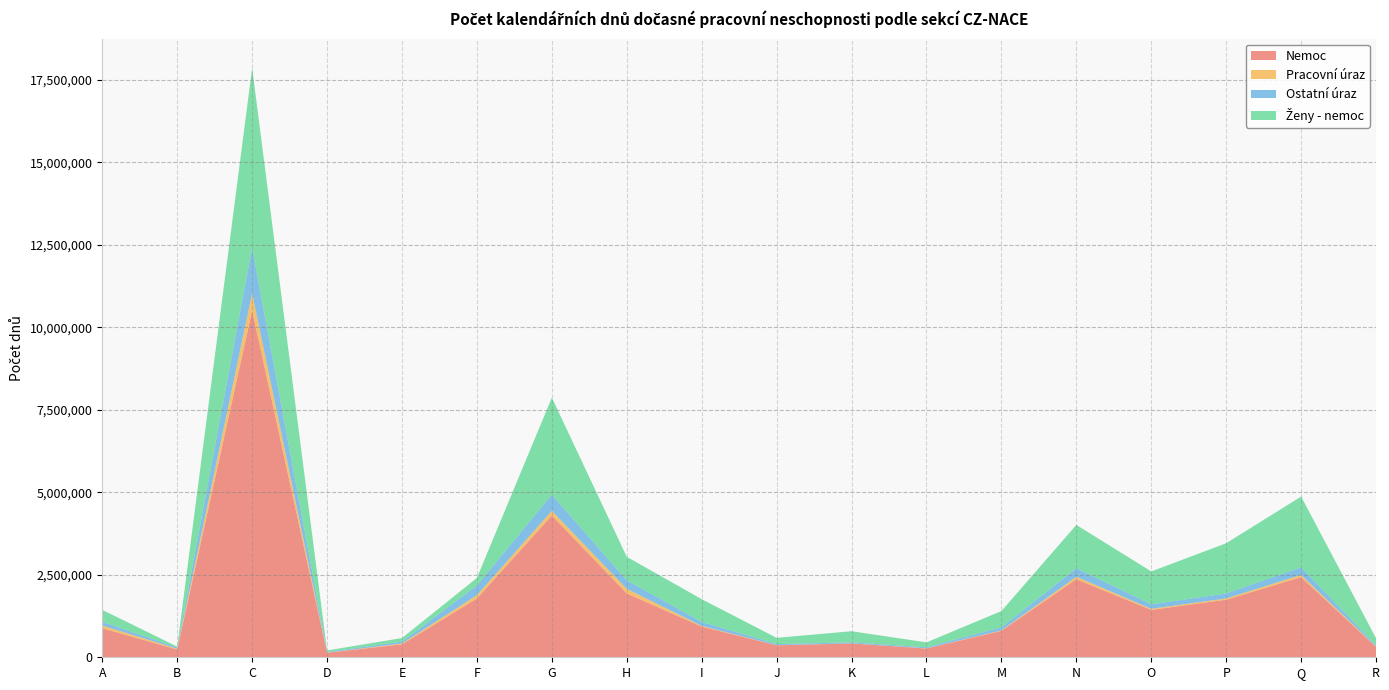

Reading right to left, list all the values displayed in this chart.

nemoc: 314316	2430138	1745582	1436452	2366798	801061	265534	418766	362378	930547	1933852	4298463	1783335	391773	137496	10511244	234716	880614
pracovni_uraz: 10408	67205	38539	32712	74030	13631	6192	2588	4274	22021	140987	139101	100498	25284	4409	525573	25005	81537
ostatni_uraz: 37076	229047	150577	136475	256586	91978	31345	30834	33706	119745	258049	494620	291501	57425	20840	1377007	35876	115053
zeny_nemoc: 214971	2145675	1523066	996477	1315149	494611	148413	337727	188690	688700	712419	2938487	230200	109007	44183	5448582	28135	359866